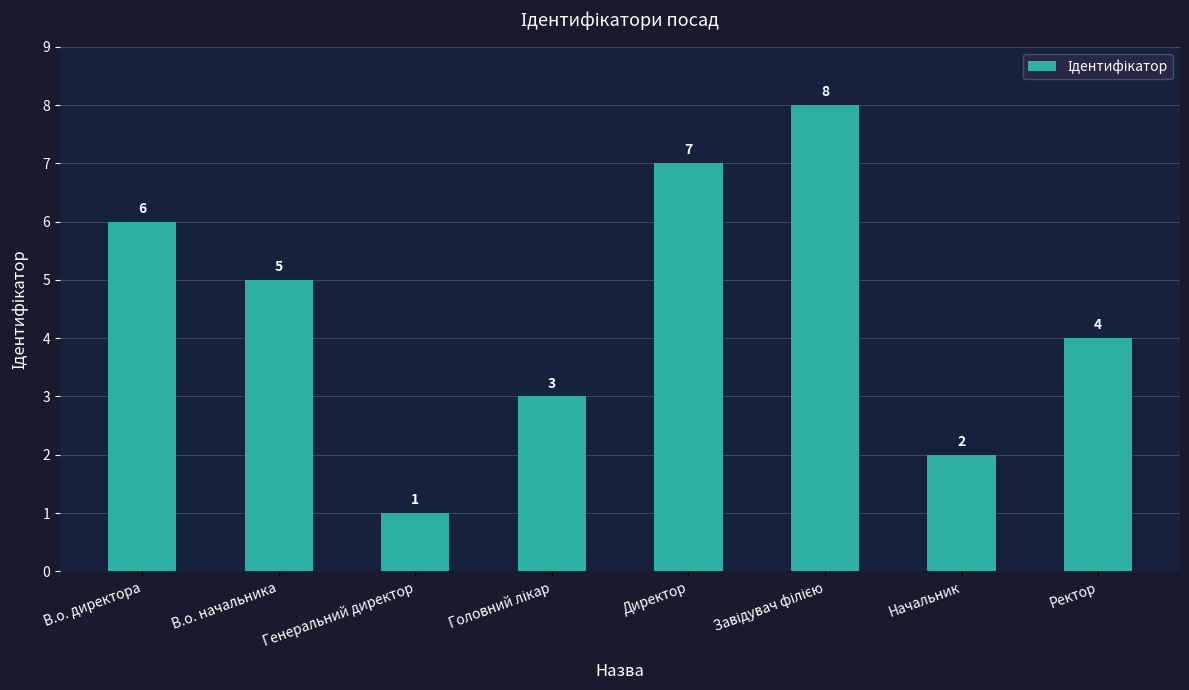

What is the sum of the values at Начальник and Ректор?

6